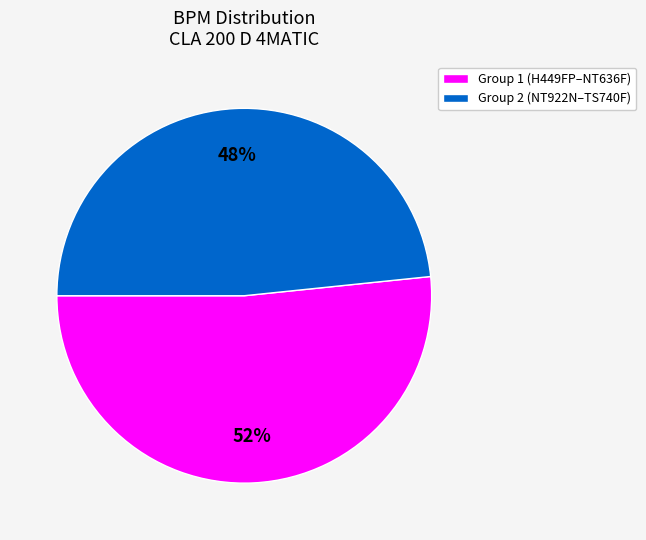

To the nearest percent, what is the average slice percentage?

50%